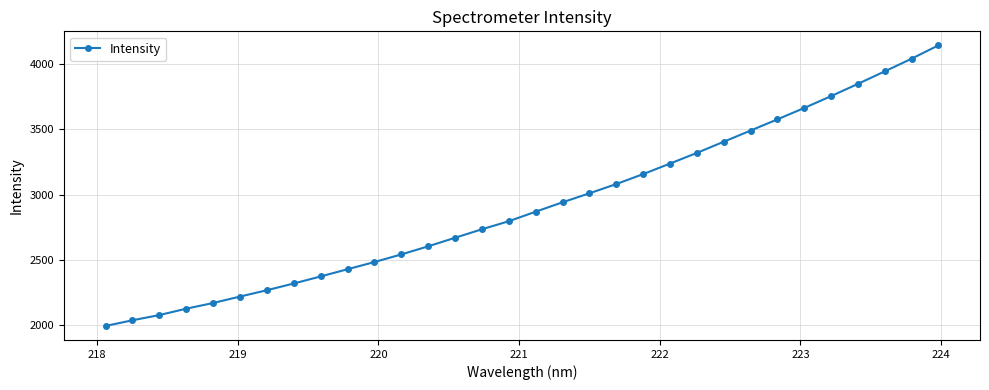

What is the value of the 10th point from the left?

2429.4